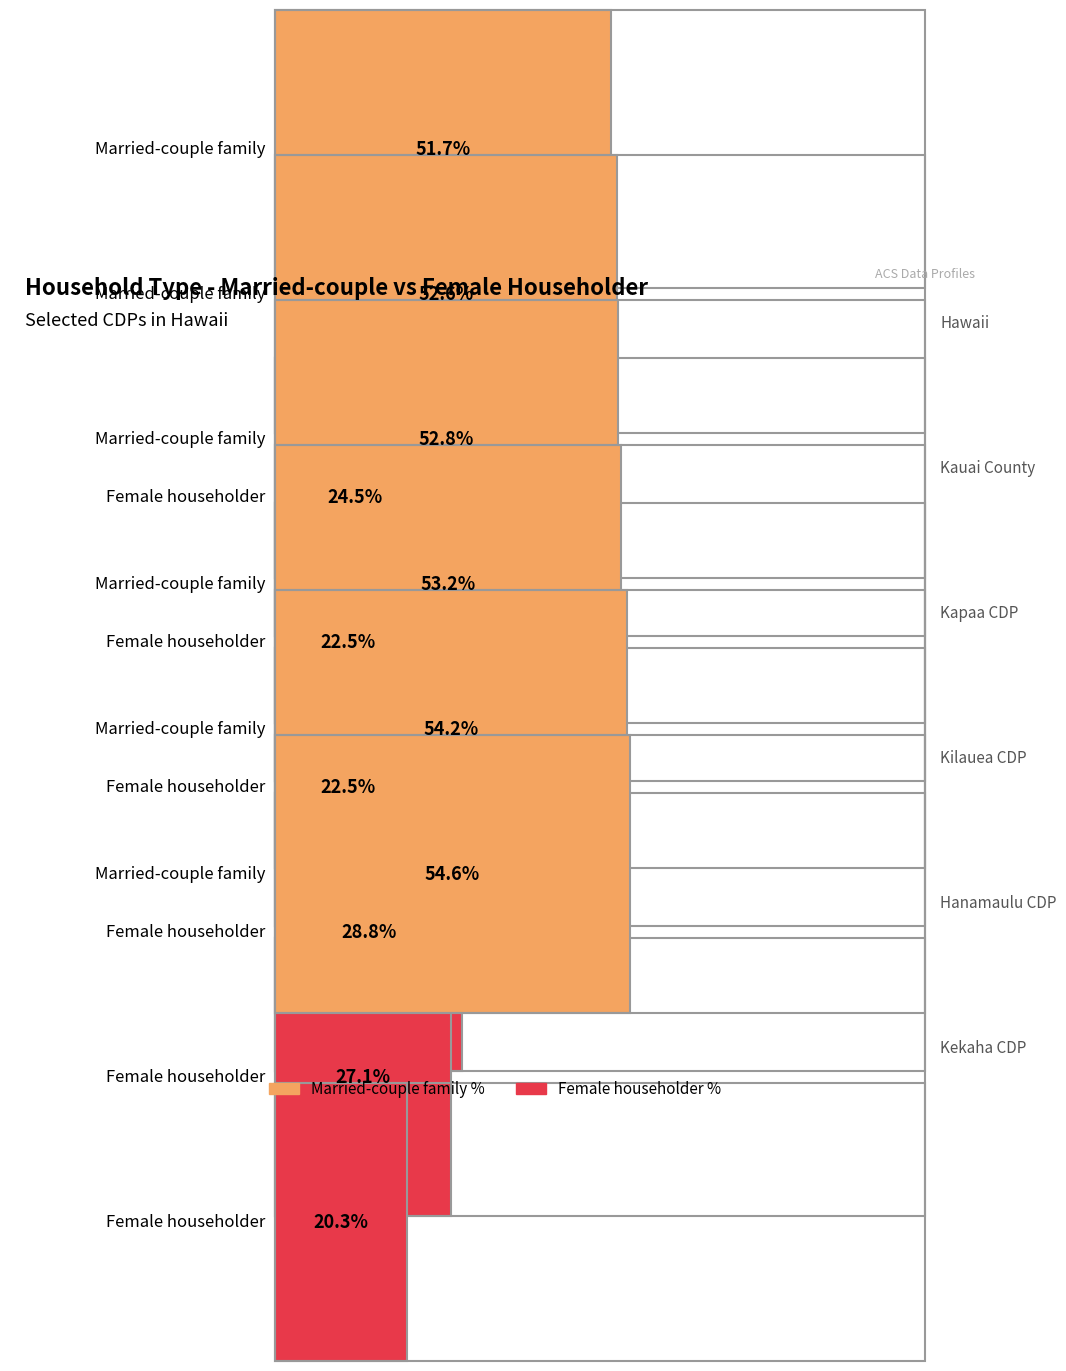

Which series has the largest range (max minus min)?

Female householder %